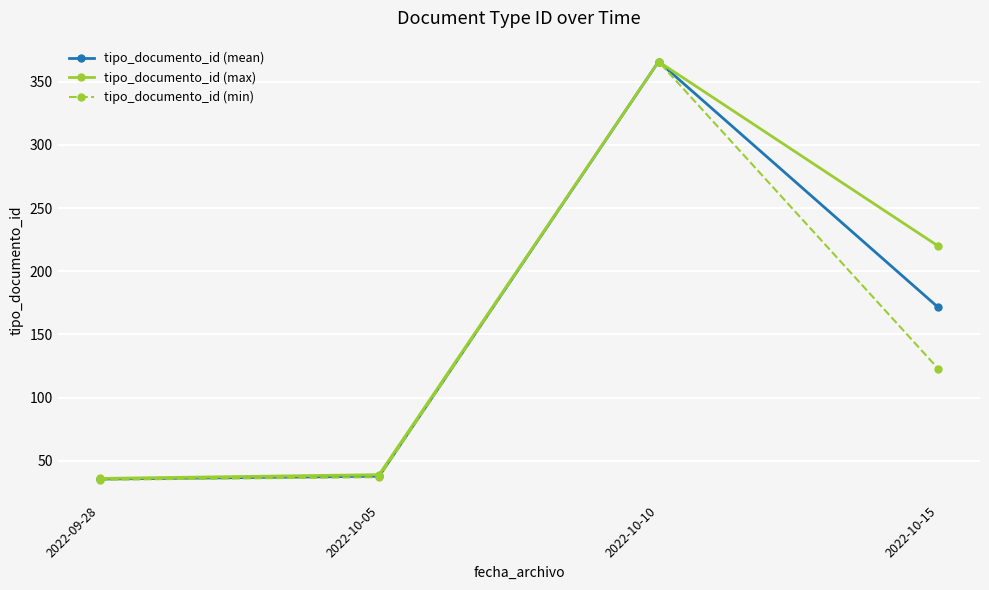

What are all the series names shown in the legend?

tipo_documento_id (mean), tipo_documento_id (max), tipo_documento_id (min)